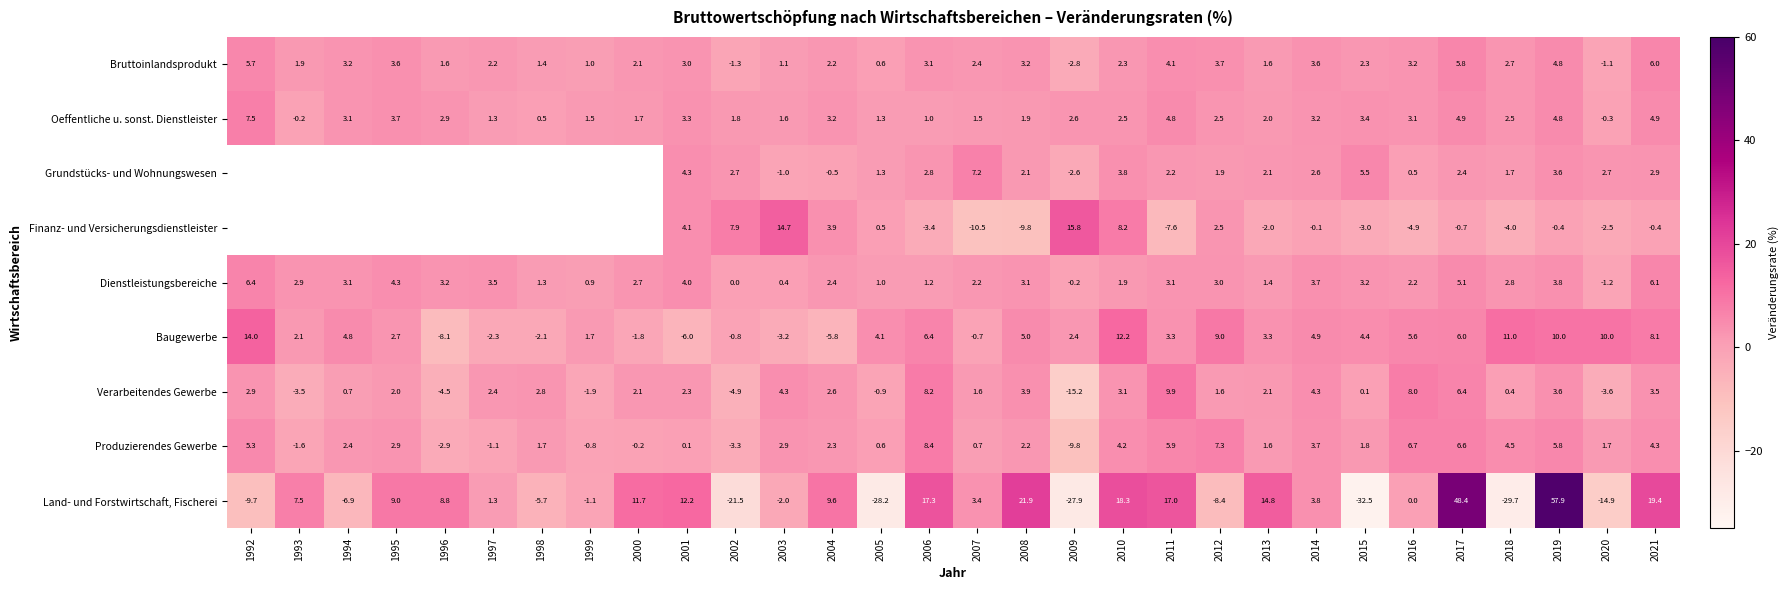

How many series are shown in this chart?

9